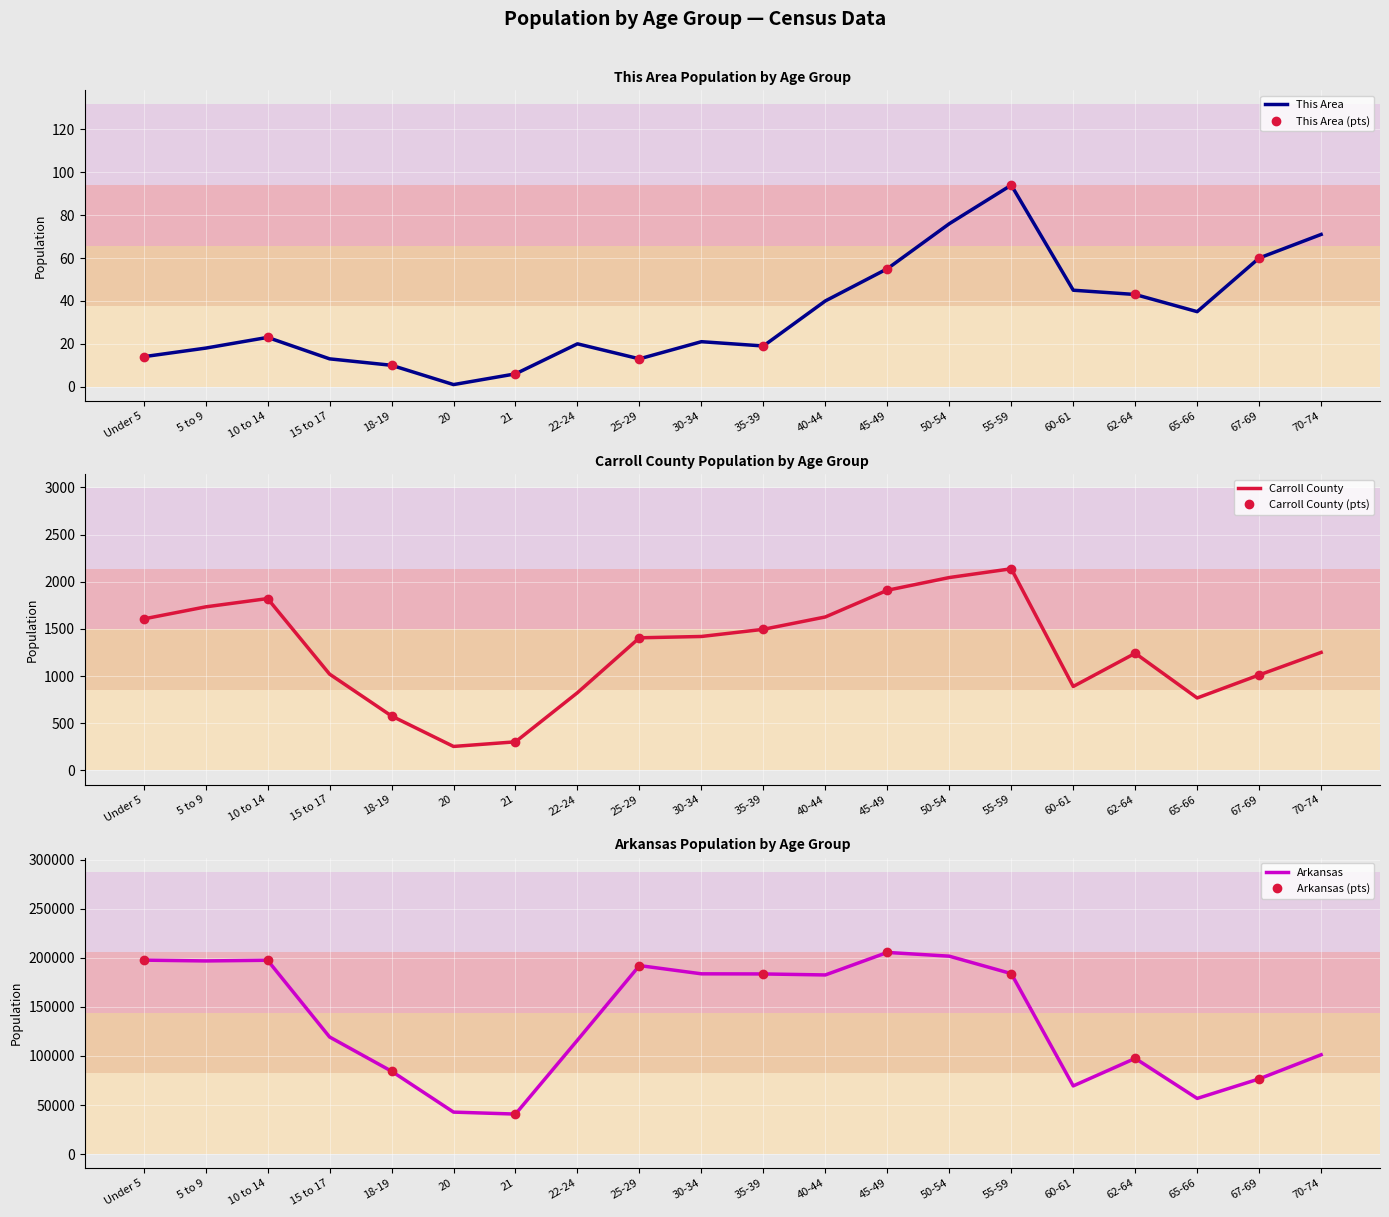

What is the difference between the second highest and minimum values in the Carroll County series?

1791